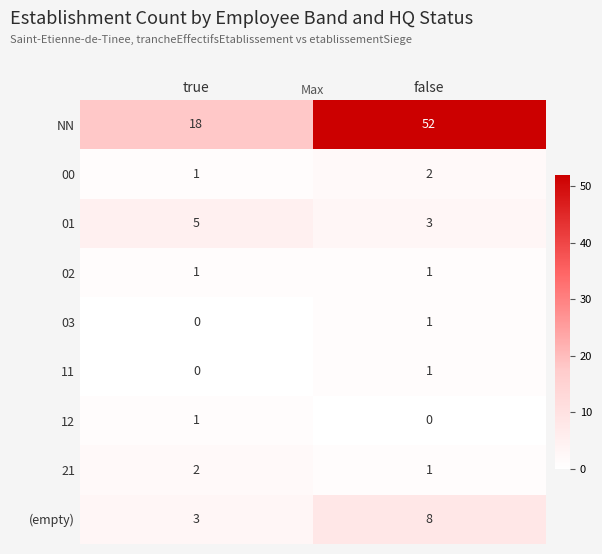

The 03 series shows -1 at true. True or false?

False